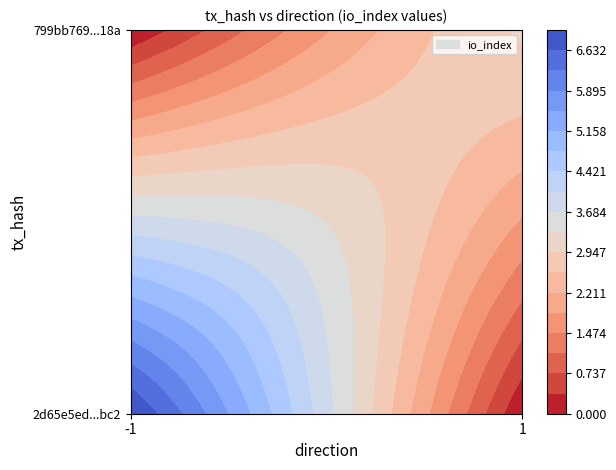

What is the sum of the 799bb769e1ed96f1601d53ab447986bf5ba8a18 values at io_index and direction?

4